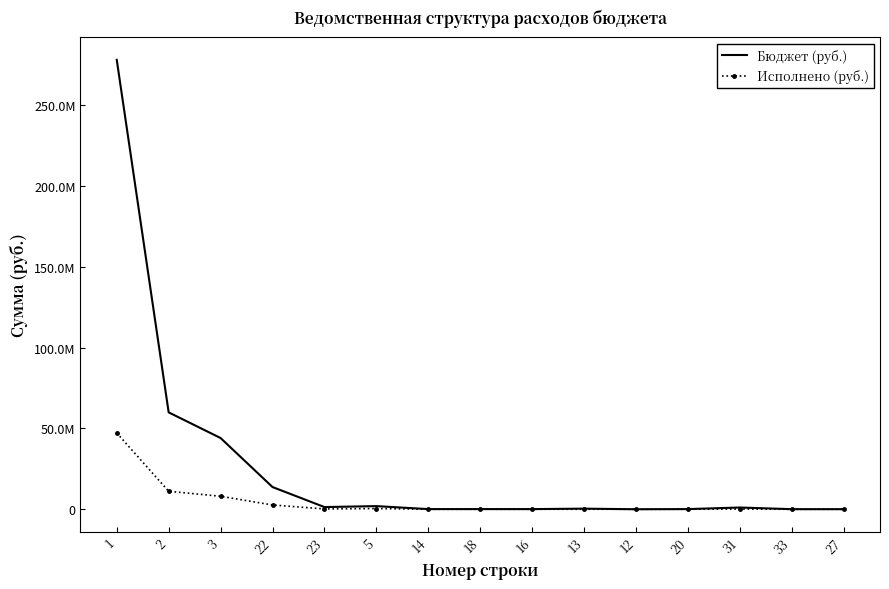

True or false: Бюджет (руб.) and Исполнено (руб.) intersect in this chart.

False